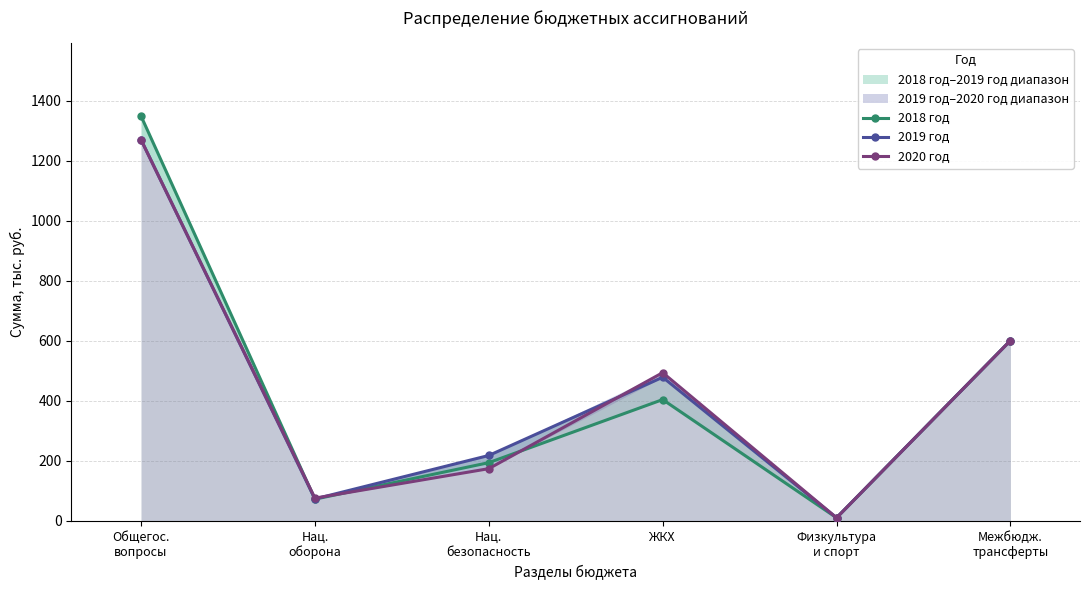

Reading right to left, what are all the values shown in this chart?

2018 год: Межбюдж.
трансферты=600.5	Физкультура
и спорт=10.0	ЖКХ=403.8	Нац.
безопасность=193.7	Нац.
оборона=72.0	Общегос.
вопросы=1348.5
2019 год: Межбюдж.
трансферты=600.5	Физкультура
и спорт=10.0	ЖКХ=478.3	Нац.
безопасность=217.6	Нац.
оборона=72.8	Общегос.
вопросы=1269.7
2020 год: Межбюдж.
трансферты=600.5	Физкультура
и спорт=10.0	ЖКХ=493.5	Нац.
безопасность=173.7	Нац.
оборона=75.5	Общегос.
вопросы=1269.7